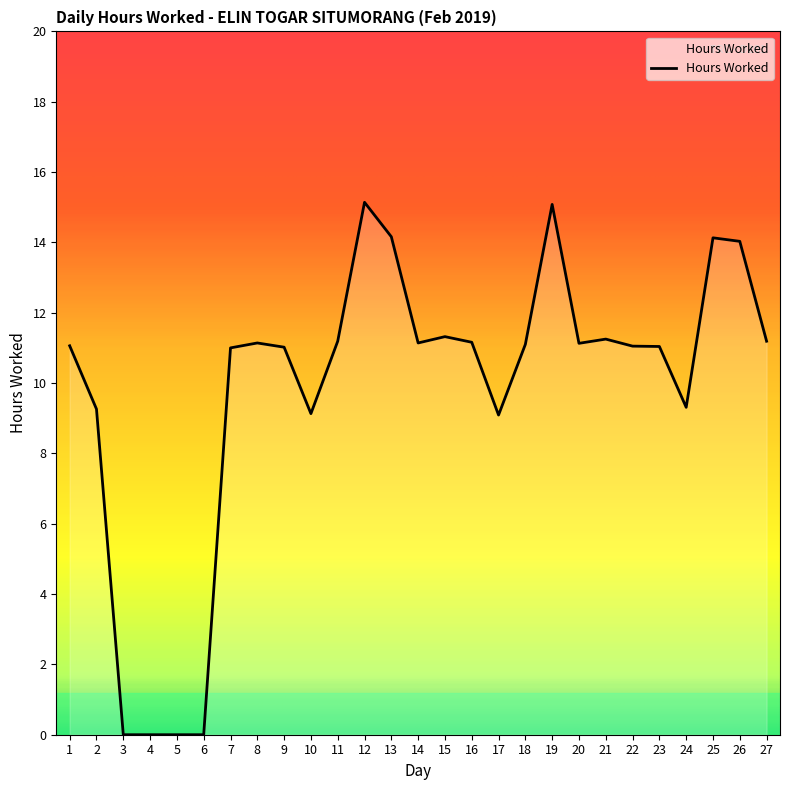

The chart shows a value of 11.1 at 14. True or false?

True